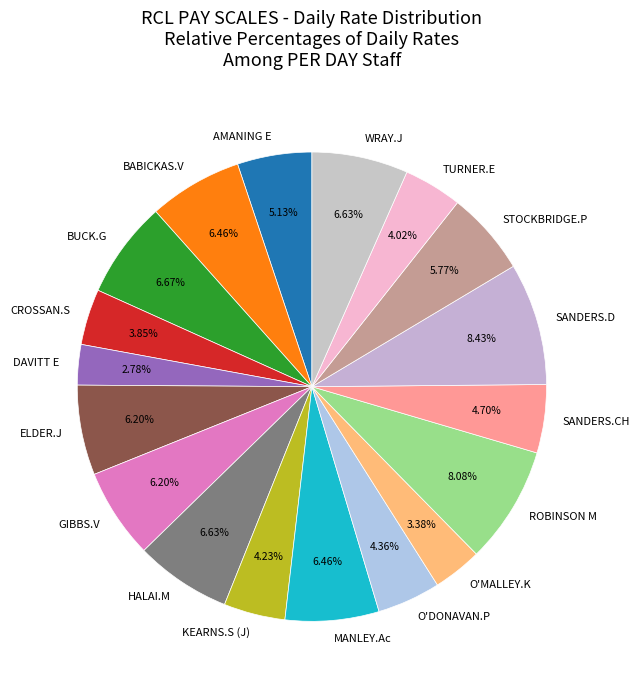

What is the smallest slice in the pie chart?

DAVITT E